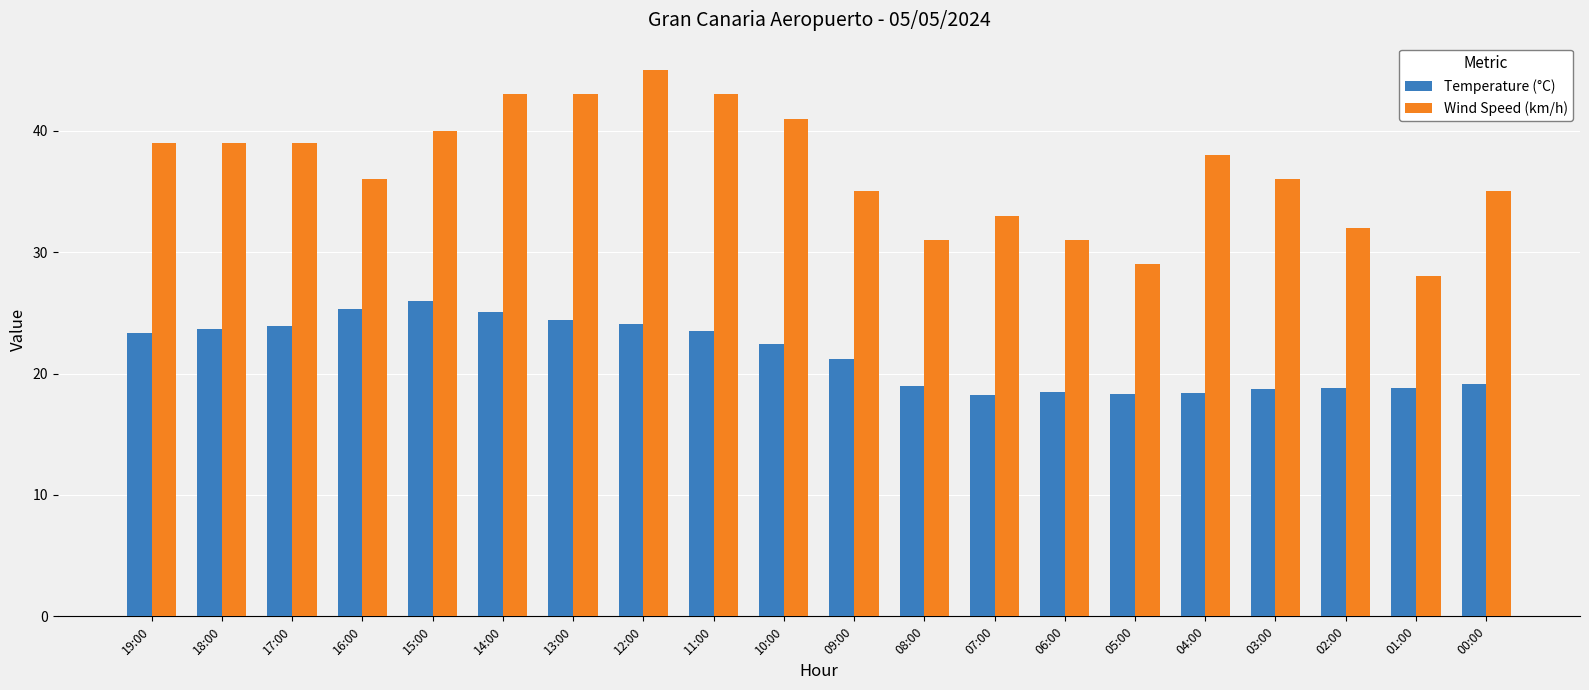

Which category has the highest value across all series?

12:00